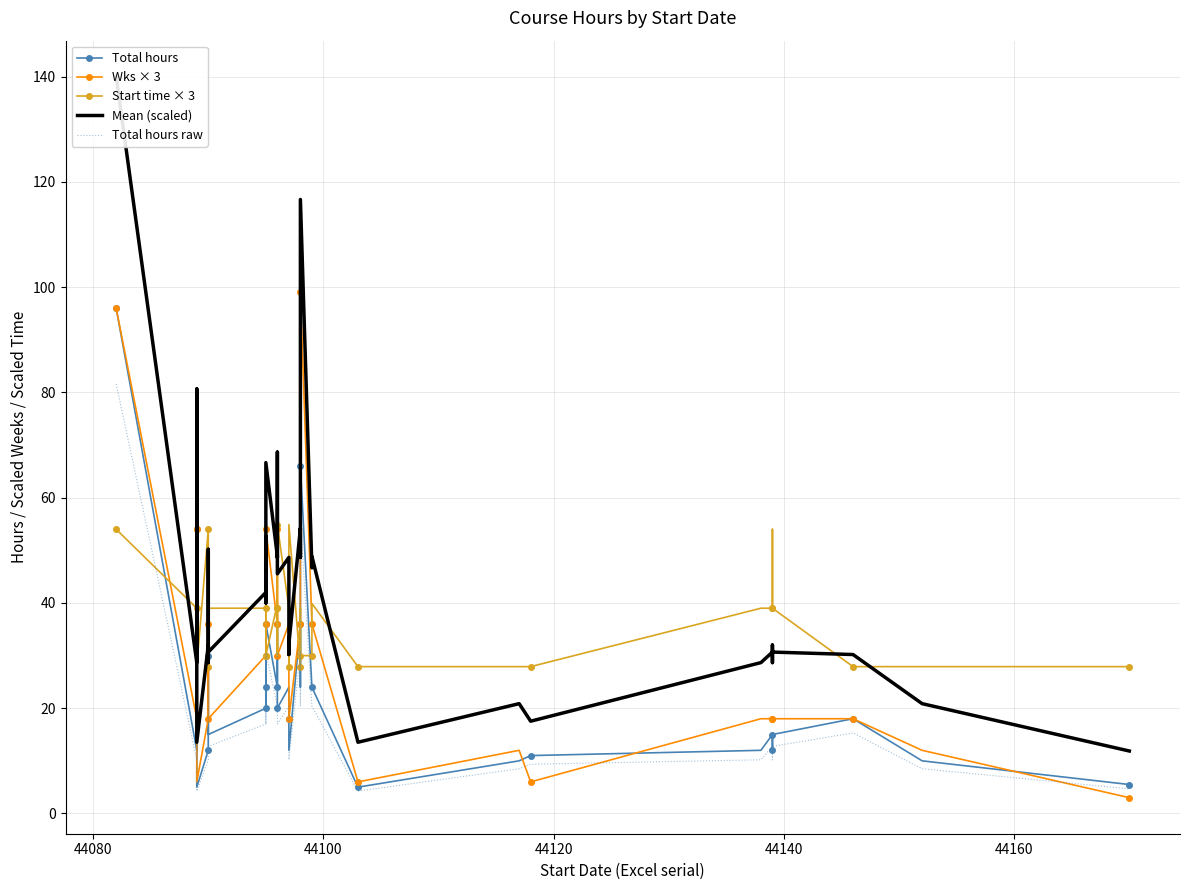

What is the minimum value shown in the chart?

3.0